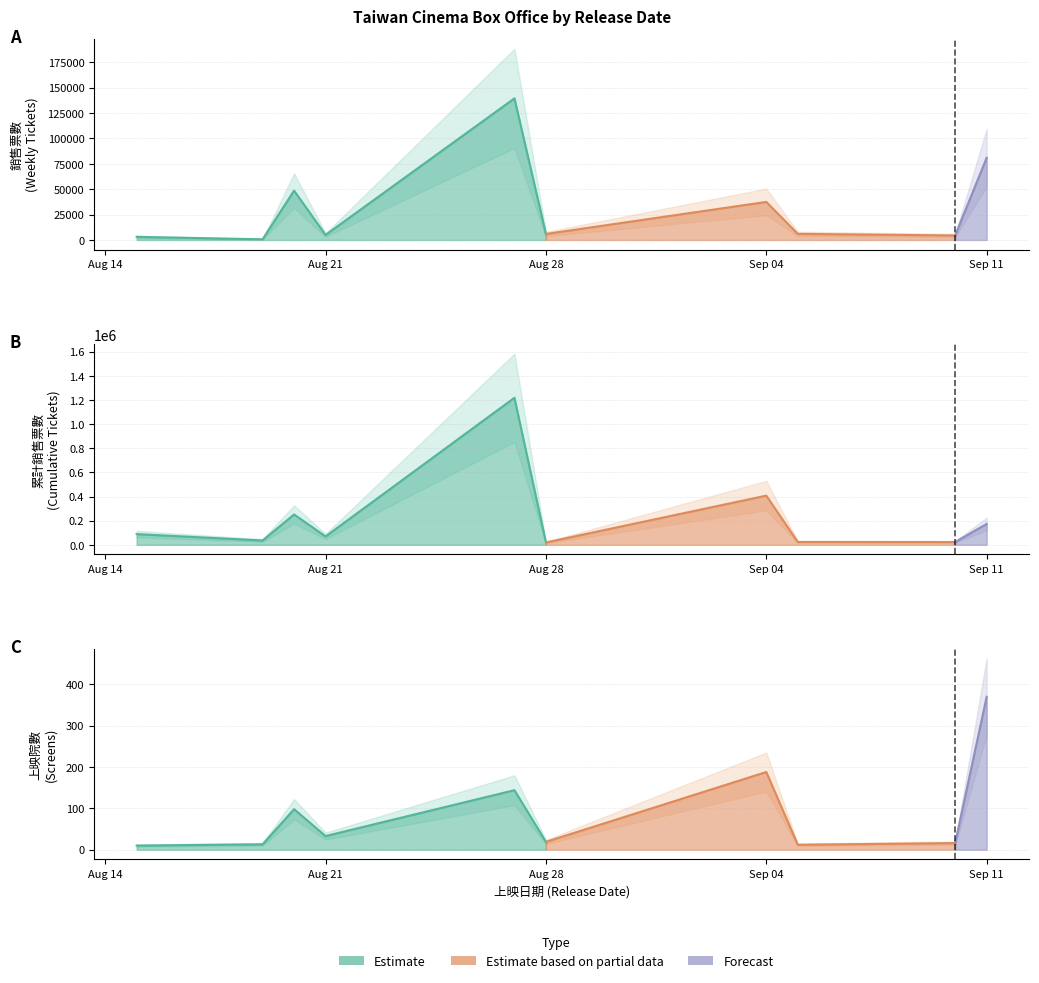

Where is the first local maximum for 上映院數?

2020/08/20